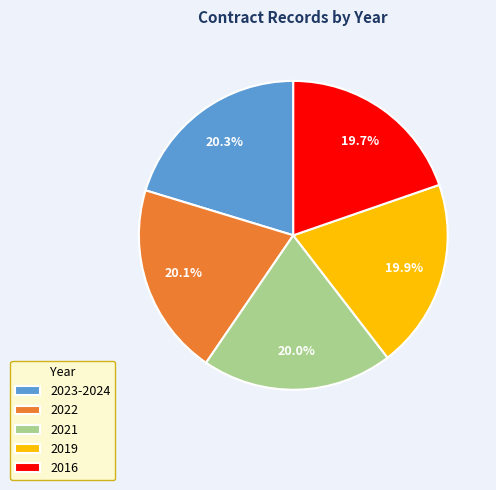

Is there any slice that represents more than half of the pie?

No